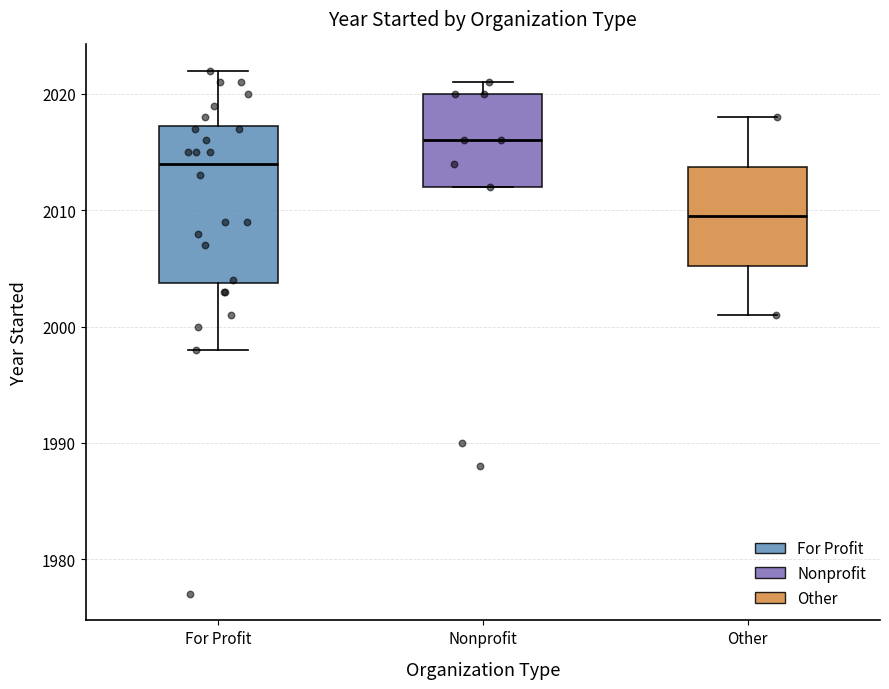

Reading left to right, read every box against the y-axis: the position of its median line, the range the box covers, and the ends of its whiskers. The values are not printed on the chart, so give them approximately, as read against the axis.

For Profit: median 2014, box 2004 to 2017, whiskers 1998 to 2022
Nonprofit: median 2016, box 2012 to 2020, whiskers 2012 to 2021
Other: median 2010, box 2005 to 2014, whiskers 2001 to 2018